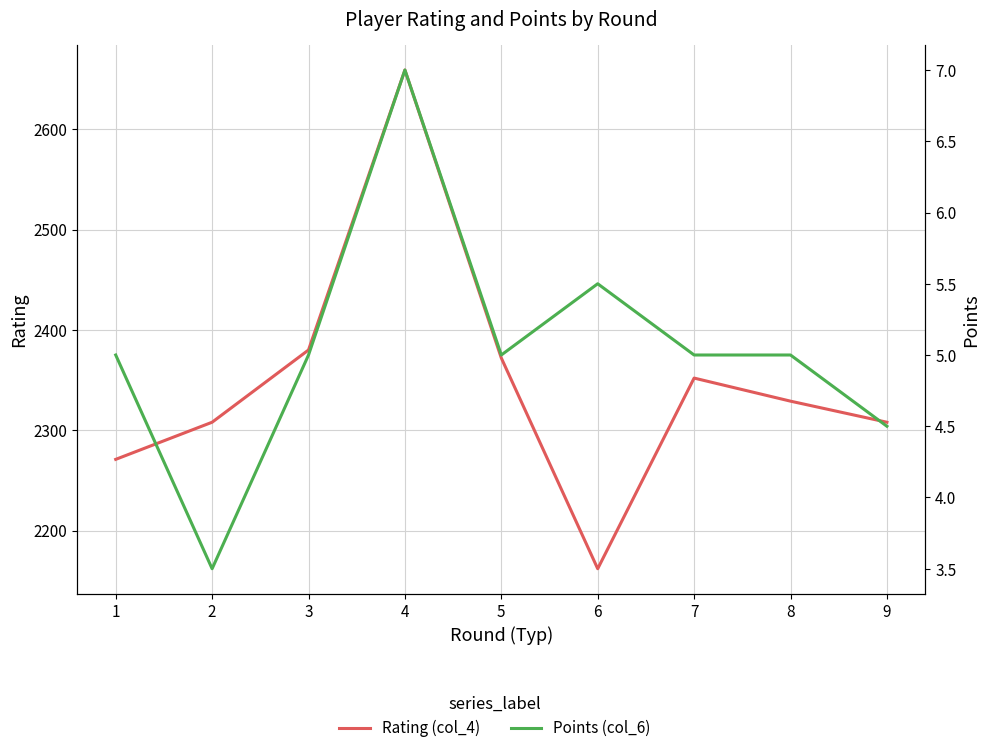

Which series changed the most between 1 and 9?

Rating (col_4)